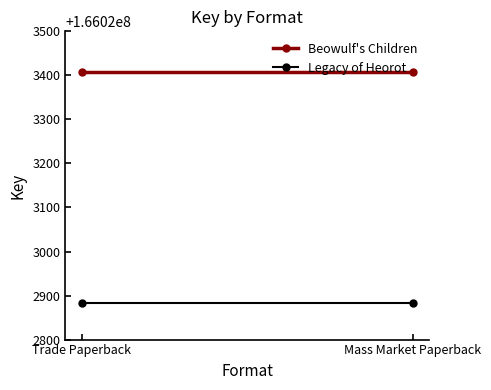

At which label does Beowulf's Children reach its minimum?

Trade Paperback